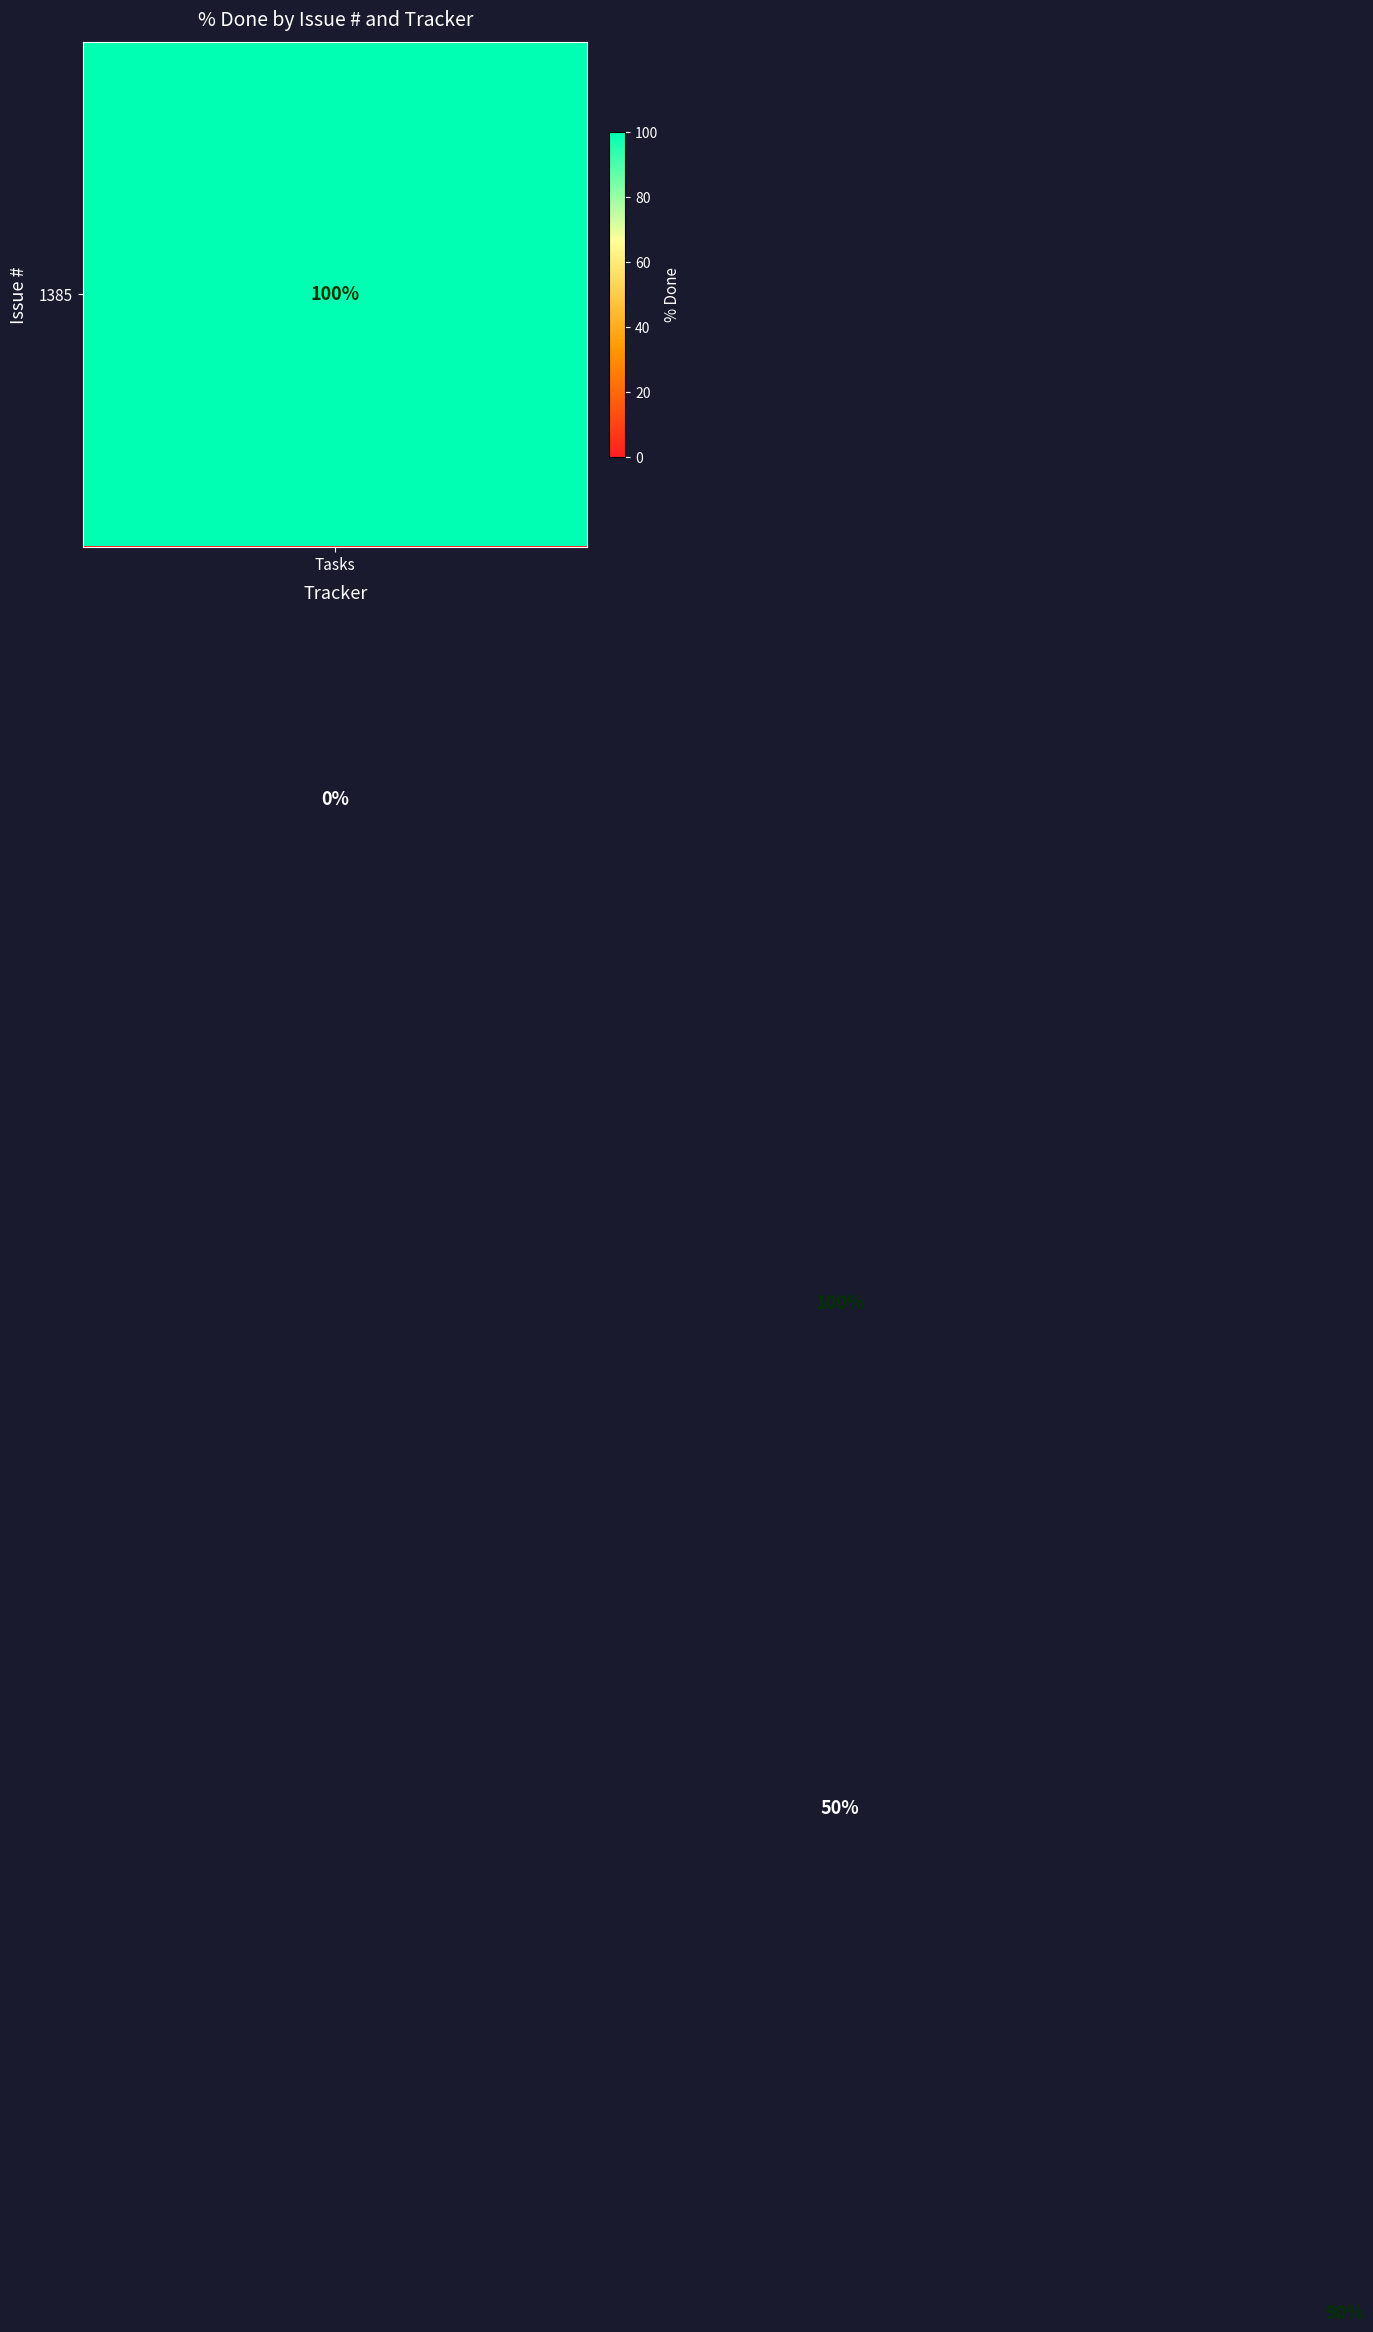

Which category has the lowest value across all series?

Tasks